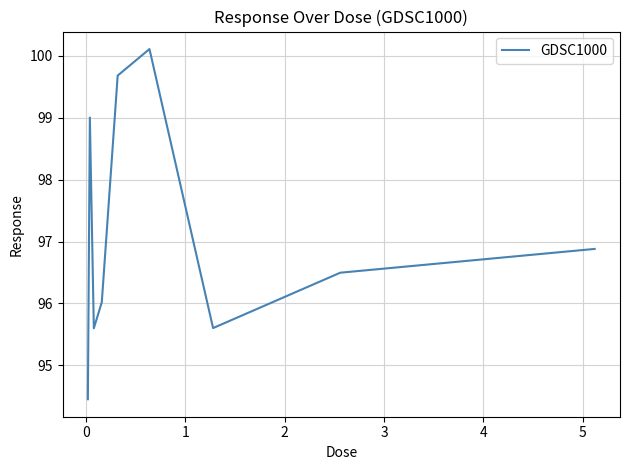

What is the smallest value displayed?

94.5